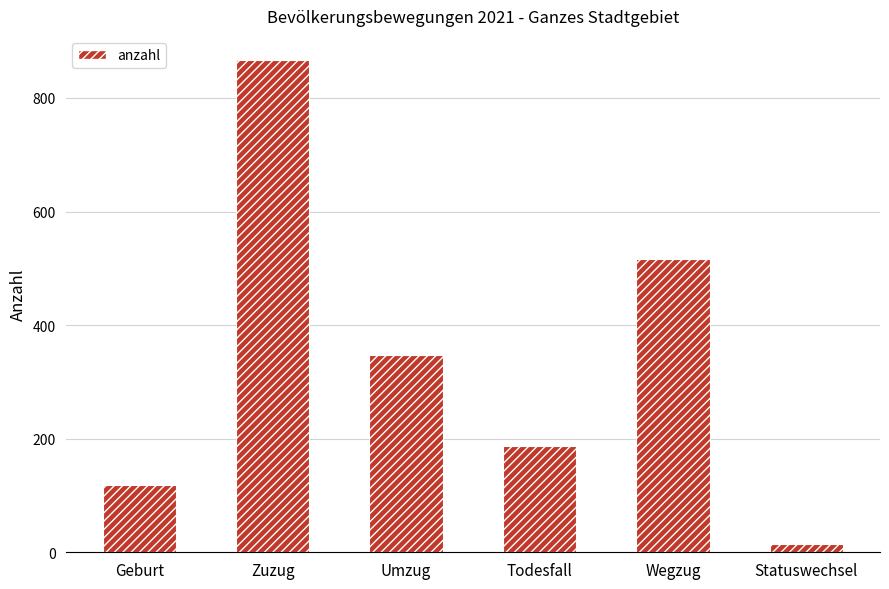

Are the bars grouped side by side (vs. stacked)?

No